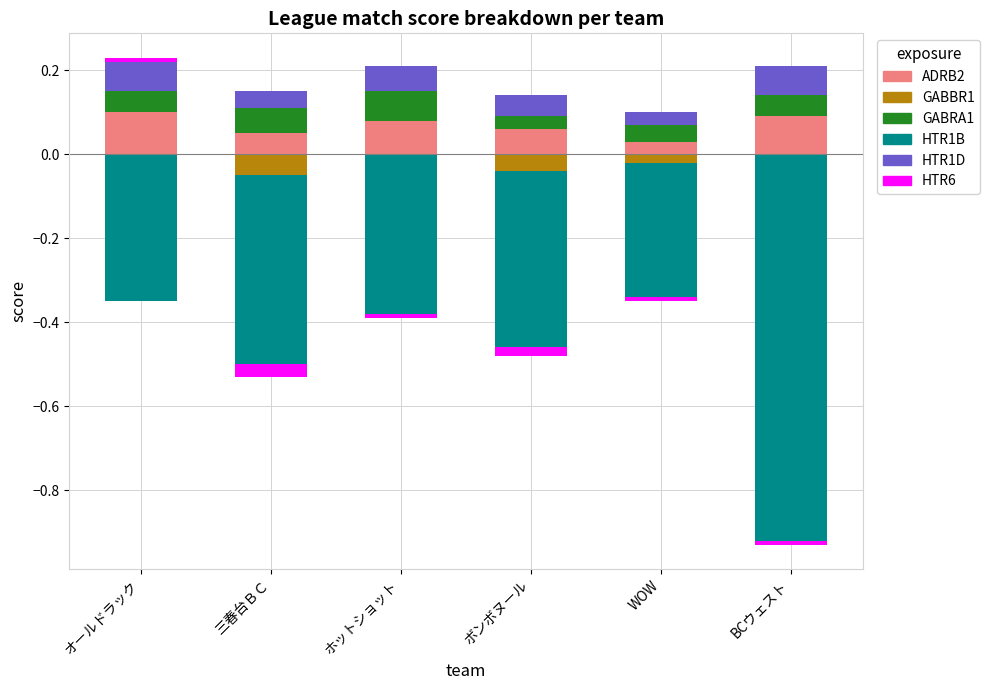

What is the sum of all ADRB2 values?

0.4